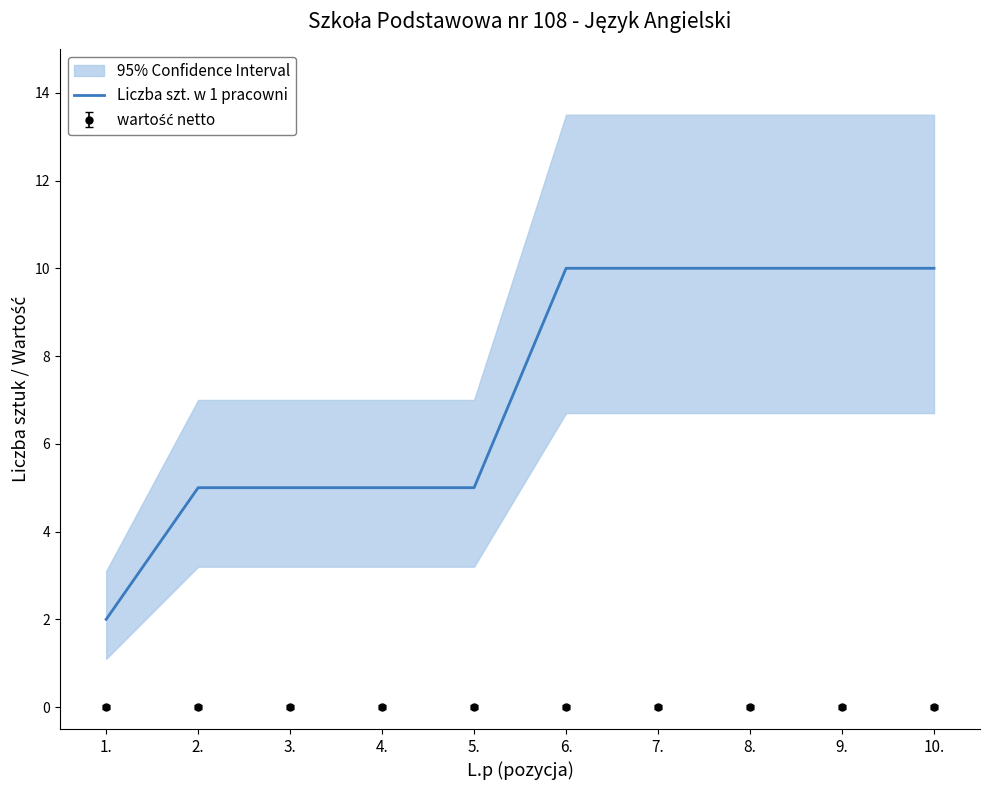

The chart shows a value of 15 at 7.. True or false?

False